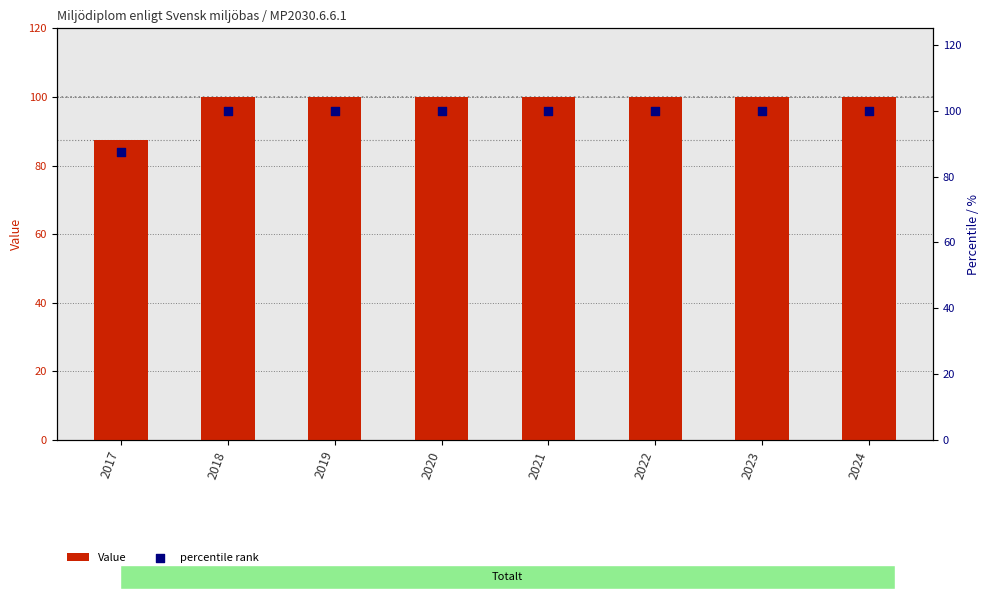

Which series reaches the minimum Y coordinate?

Value